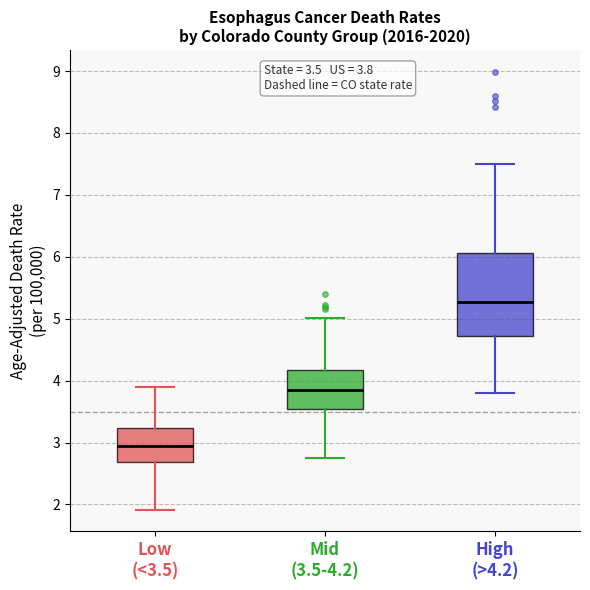

Which box is the tallest, from its lower edge to its upper edge?

High (>4.2)